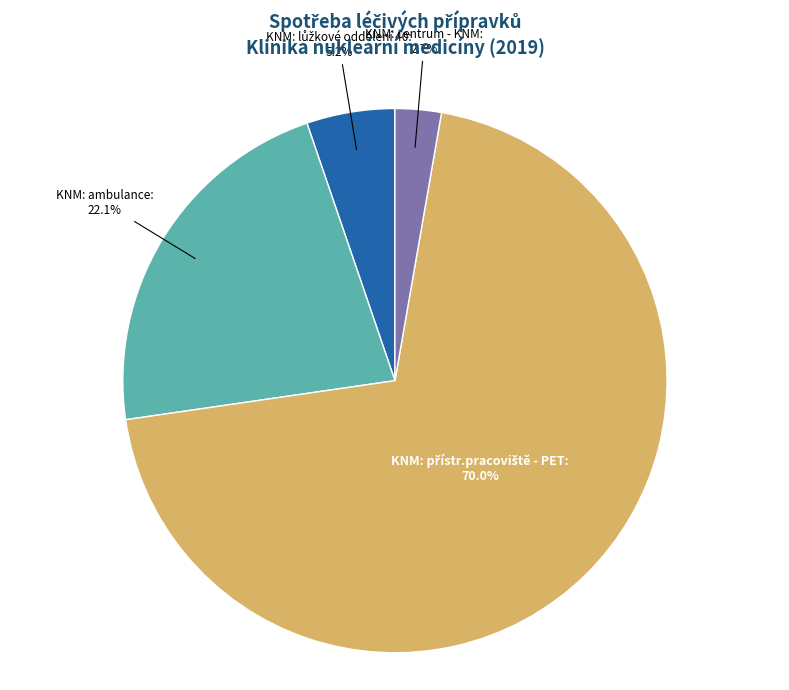

How many slices are in this pie chart?

4